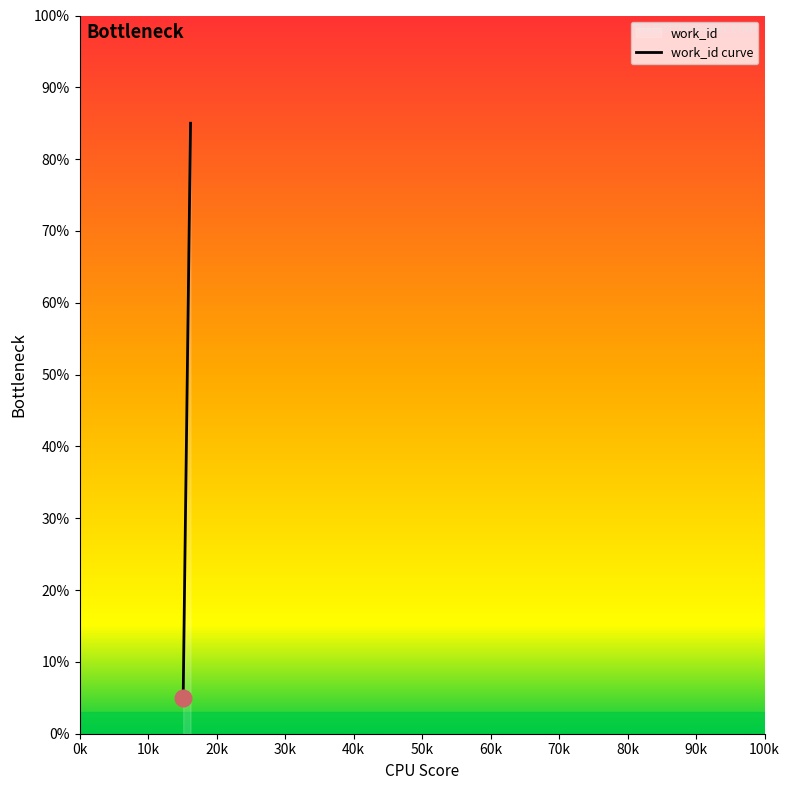

What is the ratio of the value at 15305 to the value at 16190?

0.2